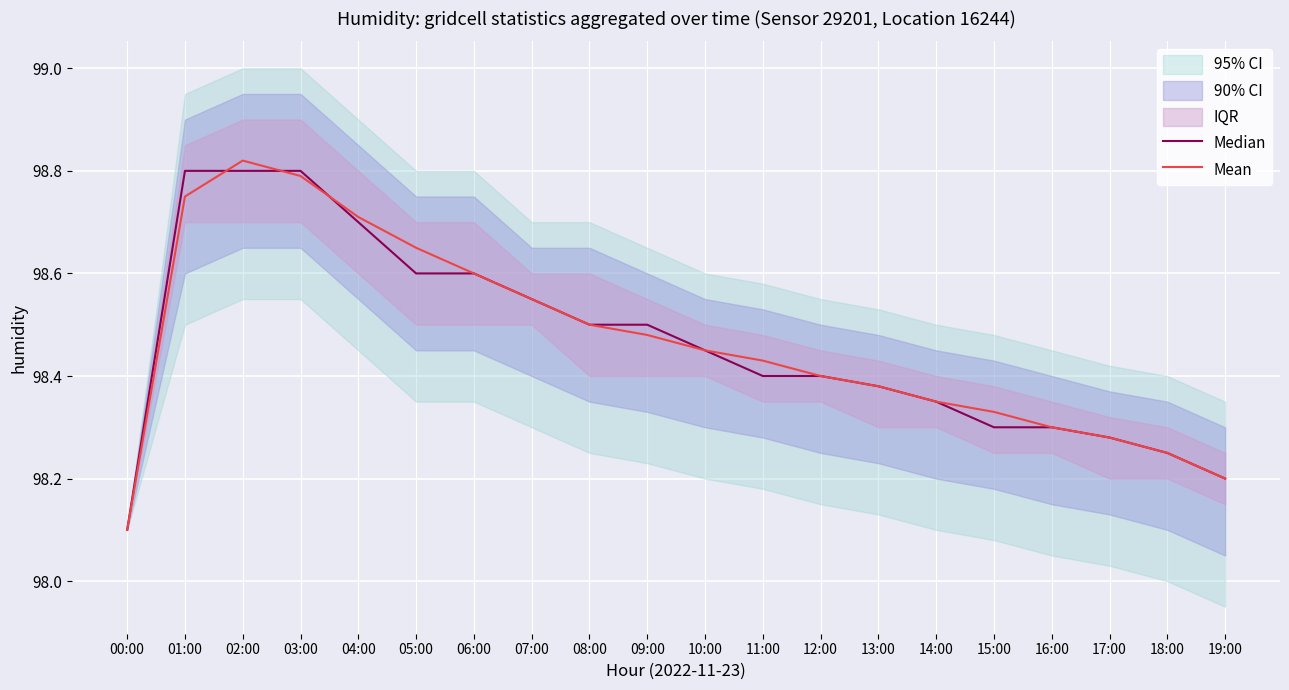

What is the sum of all Mean values?

1969.3